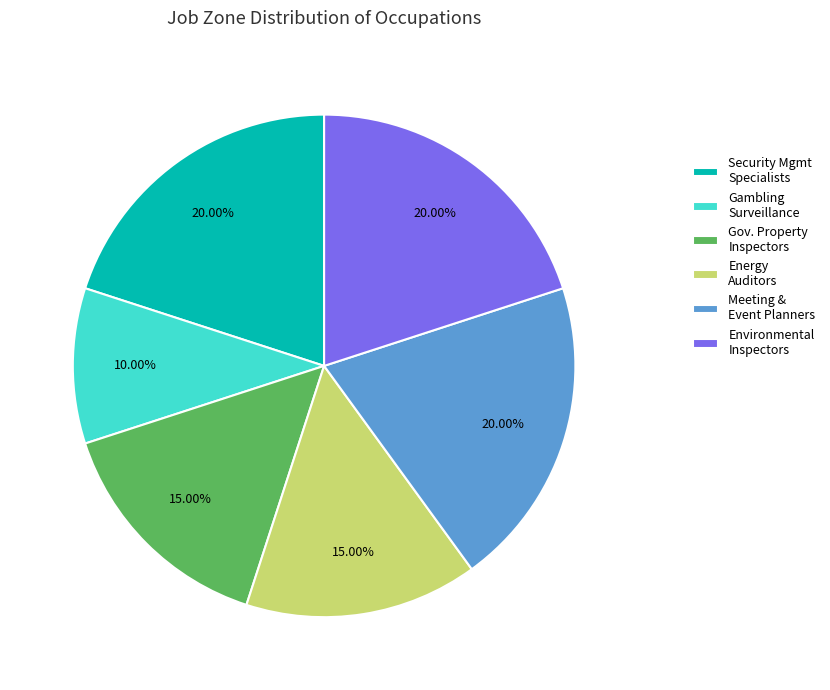

Is the sum of Gov. Property Inspectors and Environmental Inspectors greater than half?

No